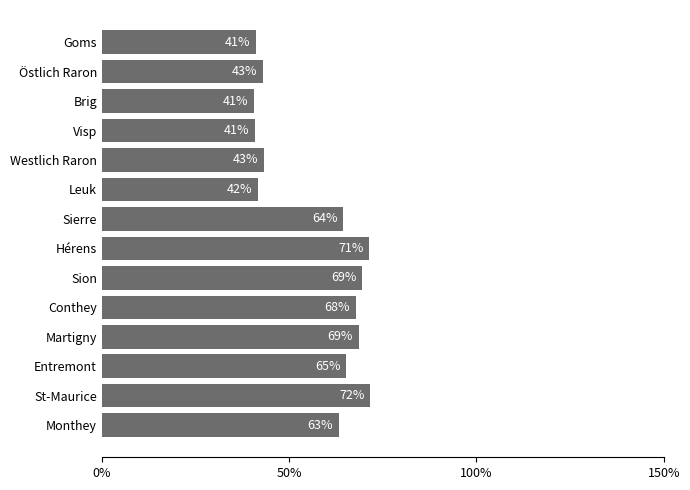

What is the approximate value at Östlich Raron?

43.0